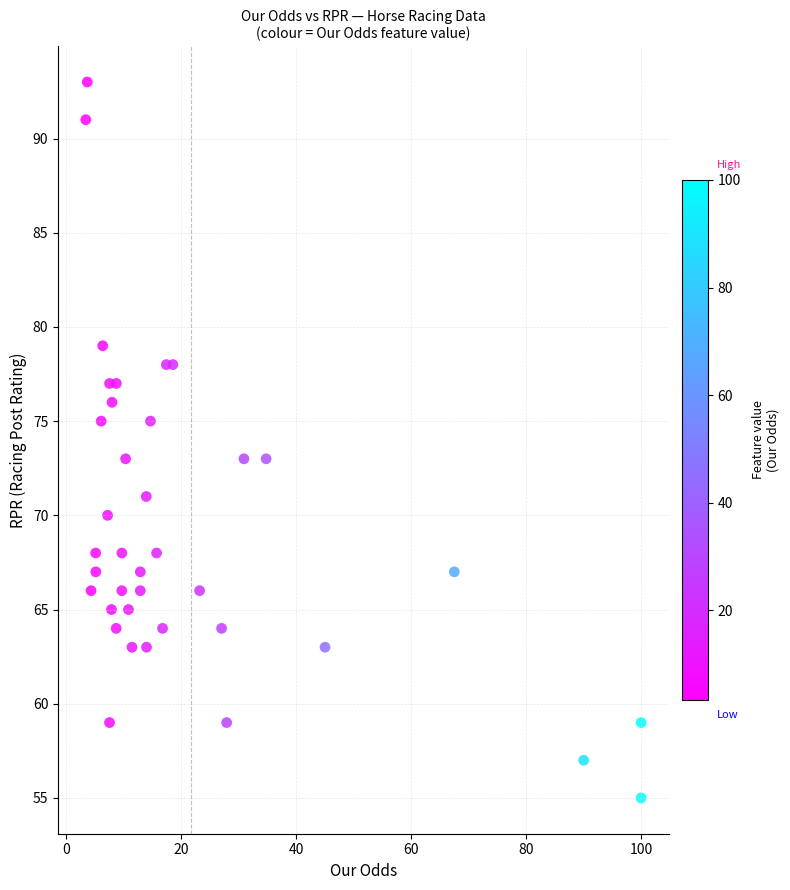

What is the range of Y values (max minus min)?

38